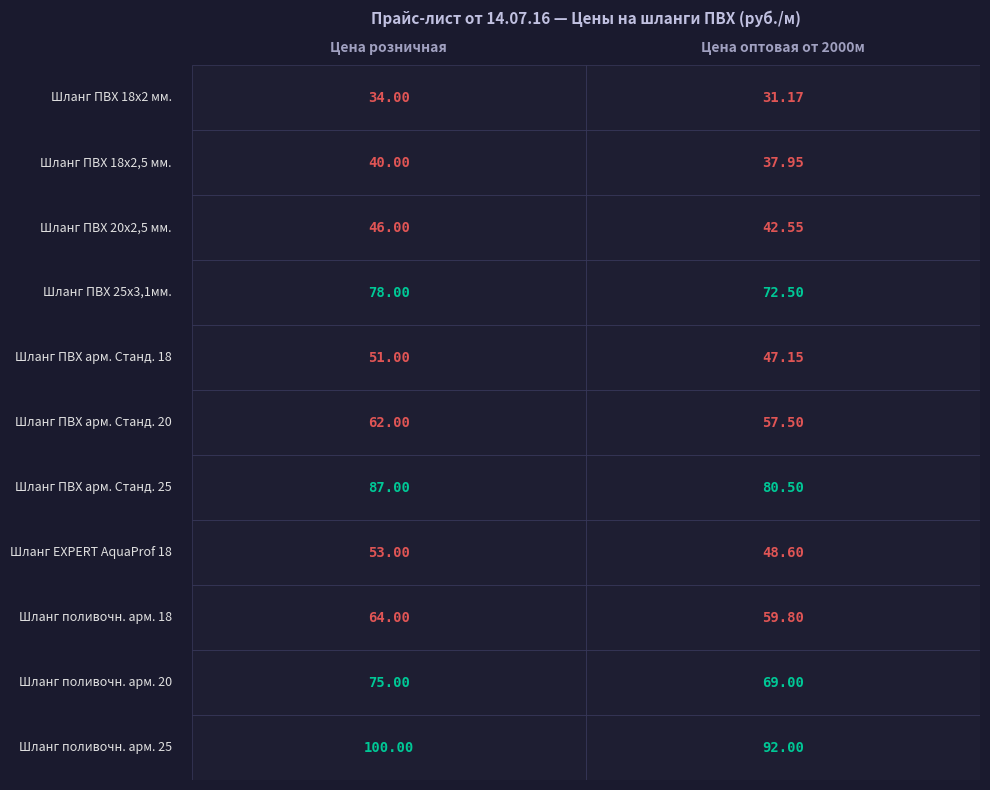

Is it true that Шланг ПВХ арм. Станд. 25 equals 42.6 at 0?

False